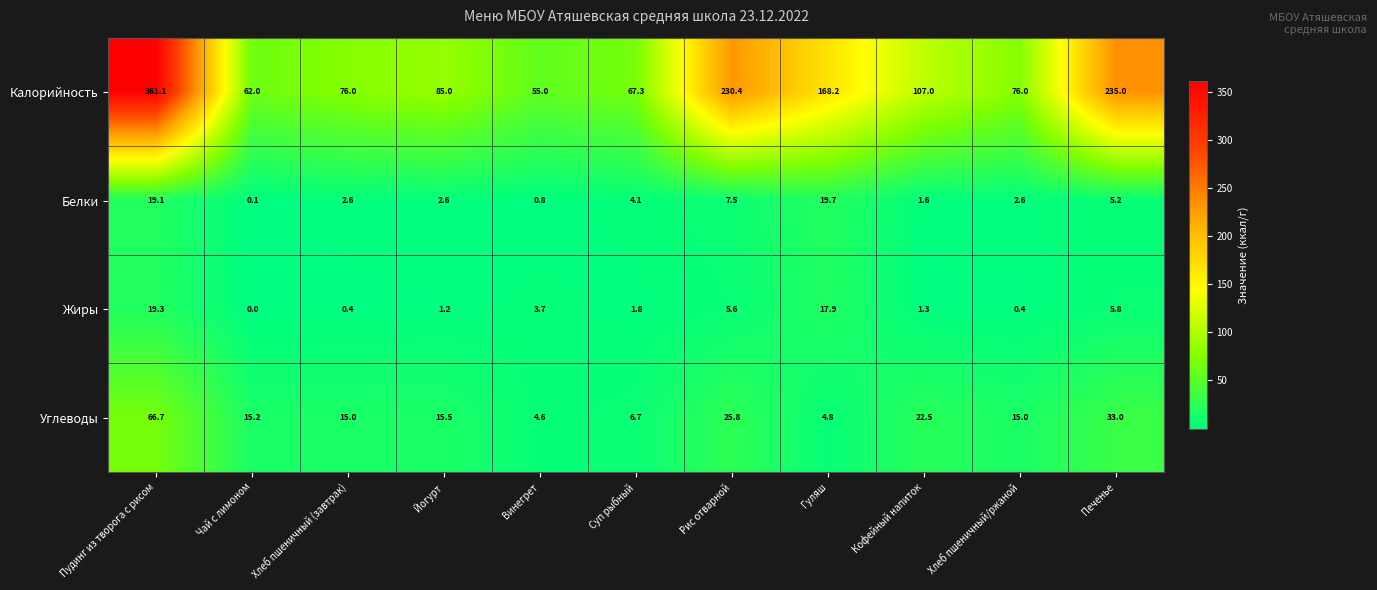

Is it true that Калорийность equals 109.5 at Суп рыбный?

False